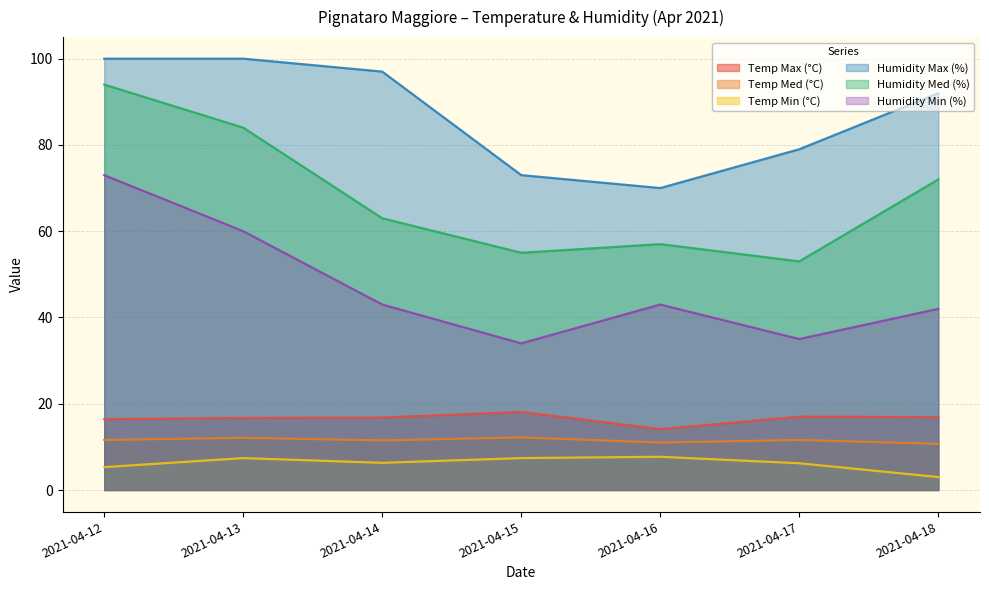

What is the difference between the second highest and second lowest values in the Temp Max (°C) series?

0.6